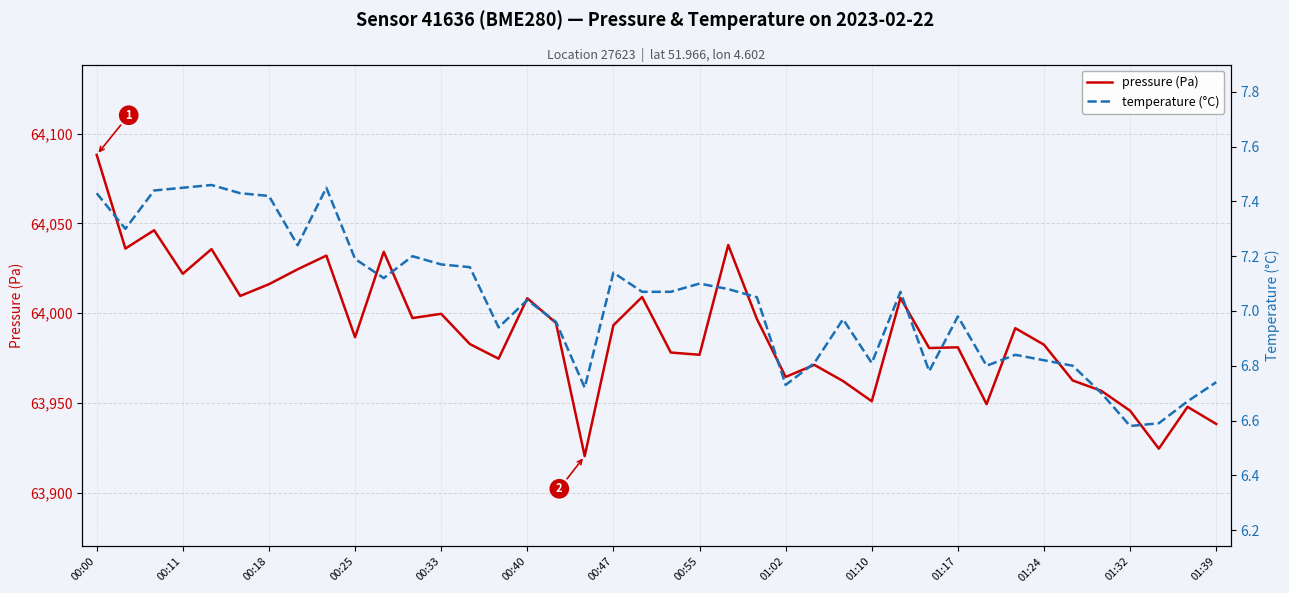

True or false: pressure (Pa) has a value of 32143.1 at 00:47.

False